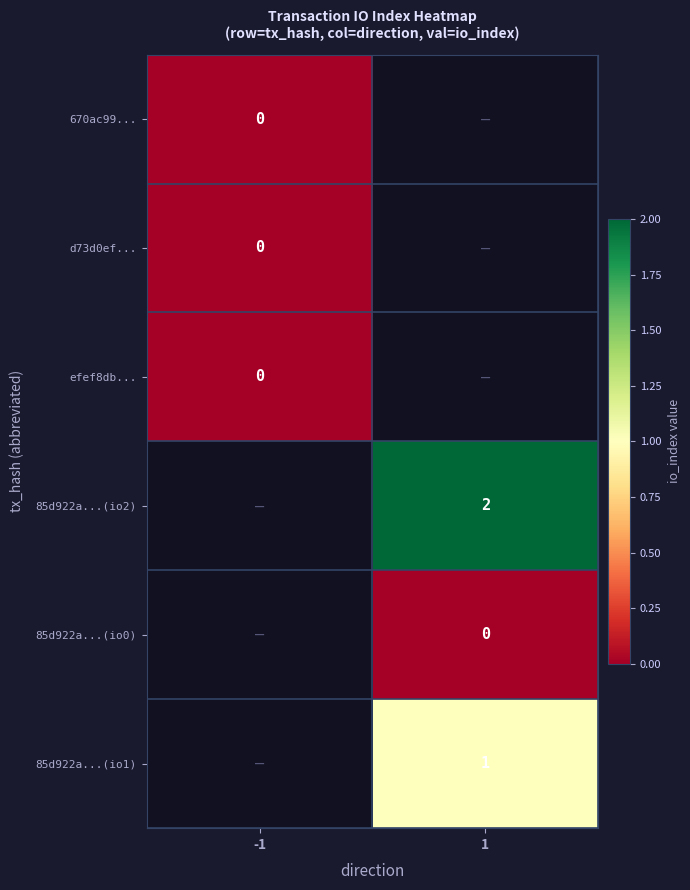

The 85d922a...(io2) series shows 1 at 1. True or false?

False